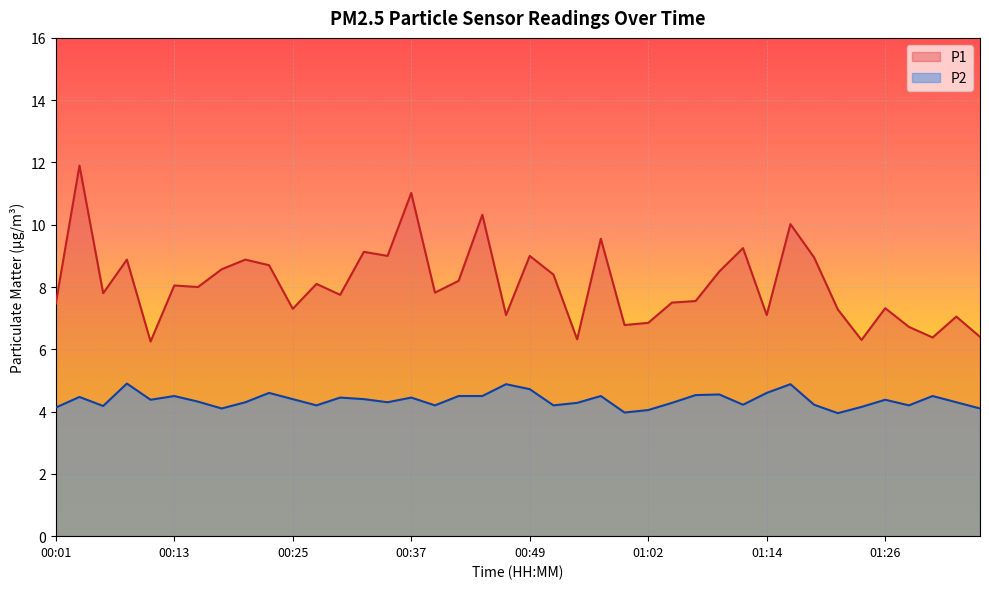

Reading left to right, what are all the values shown in this chart?

P1: 7.5	11.9	7.8	8.9	6.2	8.1	8.0	8.6	8.9	8.7	7.3	8.1	7.8	9.1	9.0	11.0	7.8	8.2	10.3	7.1	9.0	8.4	6.3	9.6	6.8	6.8	7.5	7.5	8.5	9.2	7.1	10.0	8.9	7.3	6.3	7.3	6.7	6.4	7.0	6.4
P2: 4.1	4.5	4.2	4.9	4.4	4.5	4.3	4.1	4.3	4.6	4.4	4.2	4.5	4.4	4.3	4.5	4.2	4.5	4.5	4.9	4.7	4.2	4.3	4.5	4.0	4.0	4.3	4.5	4.5	4.2	4.6	4.9	4.2	4.0	4.2	4.4	4.2	4.5	4.3	4.1